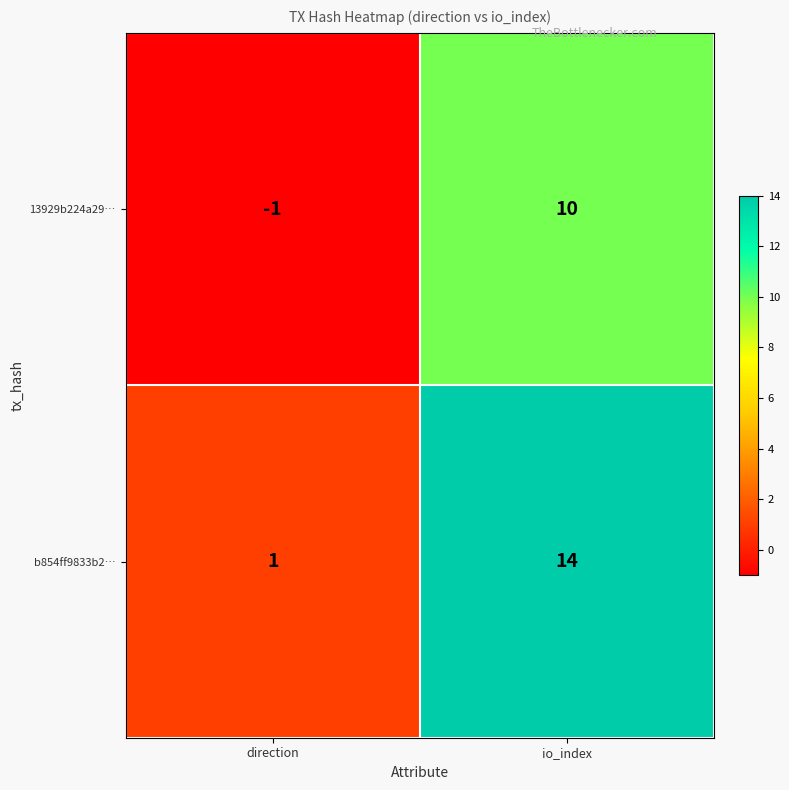

What is the difference between the 13929b224a29… values at io_index and direction?

11